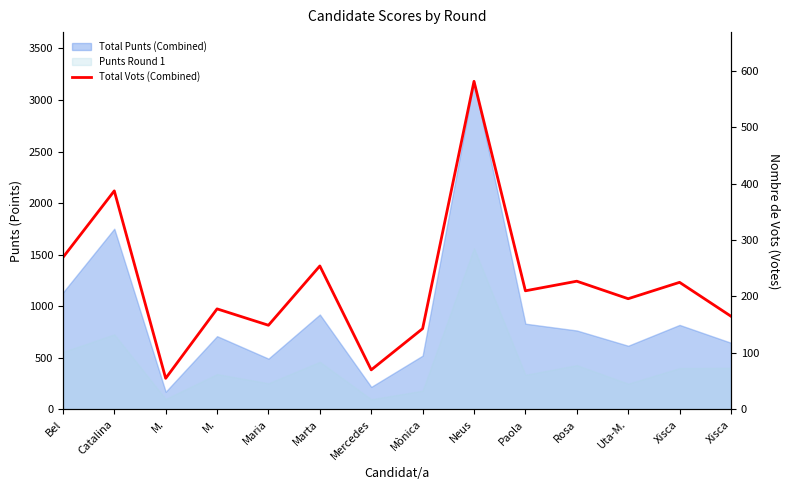

What is the ratio of the value at M. to the value at Xisca?

0.8